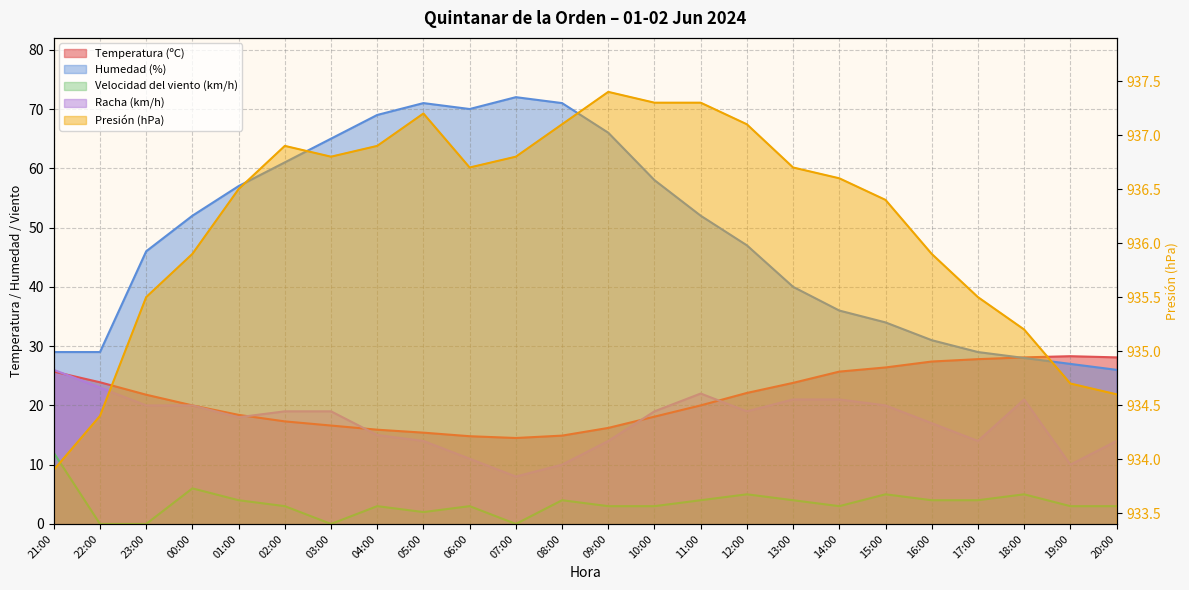

Which series has the widest spread of values?

Humedad (%)